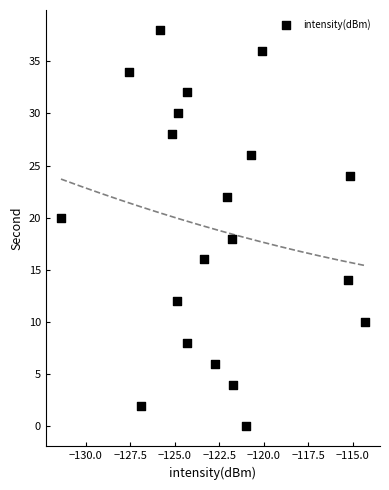

What is the range of Y values (max minus min)?

38